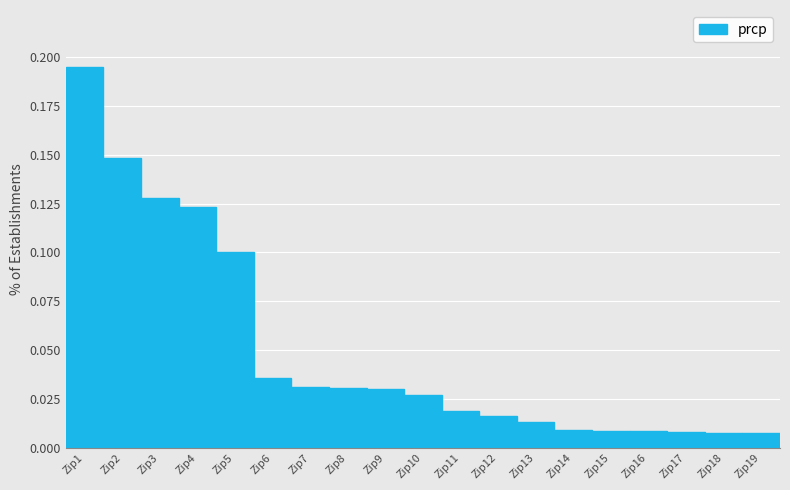

What is the sum of all values?

0.9